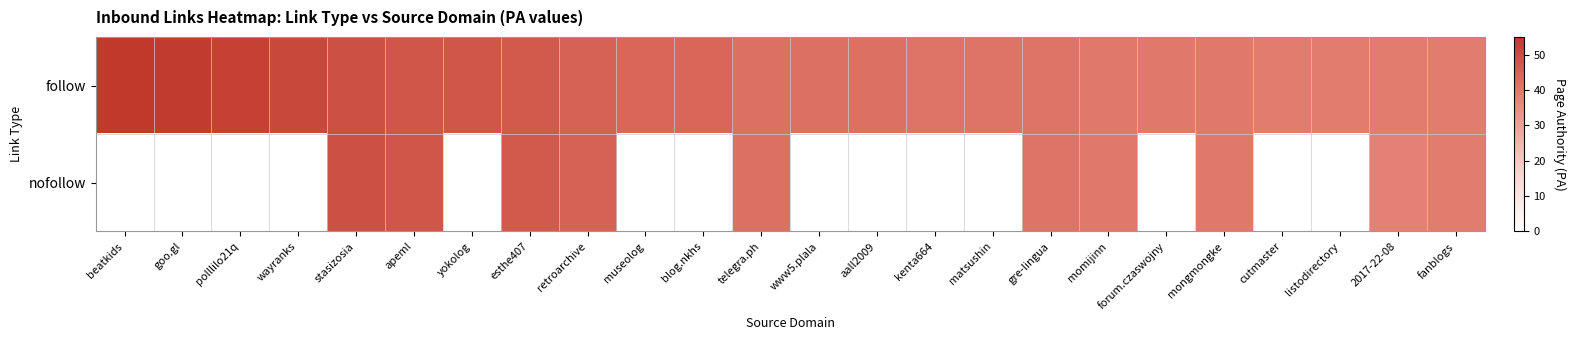

Rank the series at yokolog from highest to lowest value.

follow, nofollow